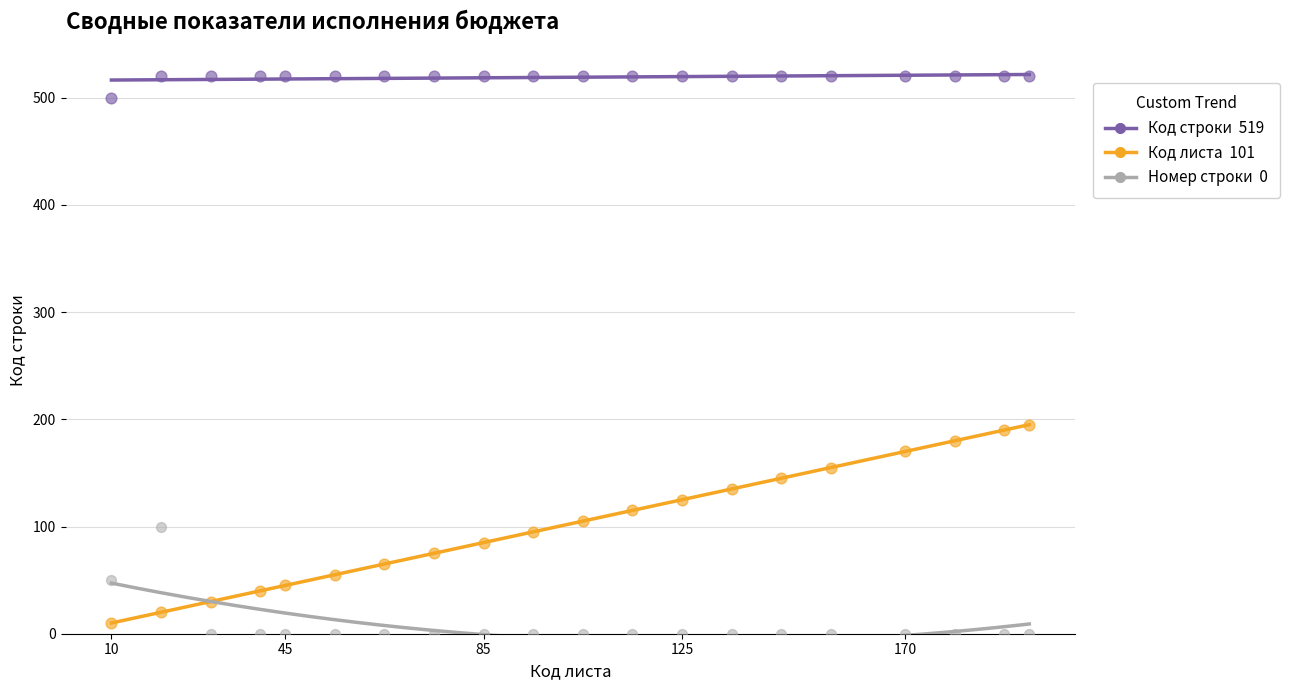

Across all data points, what is the range of Y values (max minus min)?

520